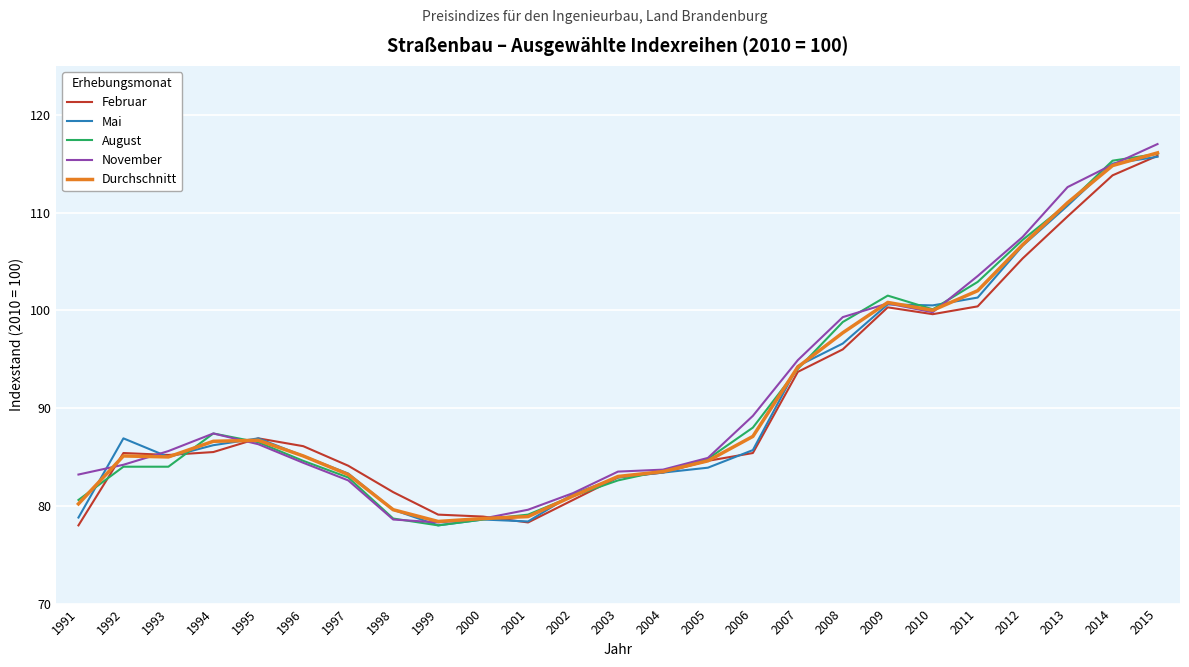

Is the value of Durchschnitt at 2011 greater than the value of Februar at 1991?

Yes